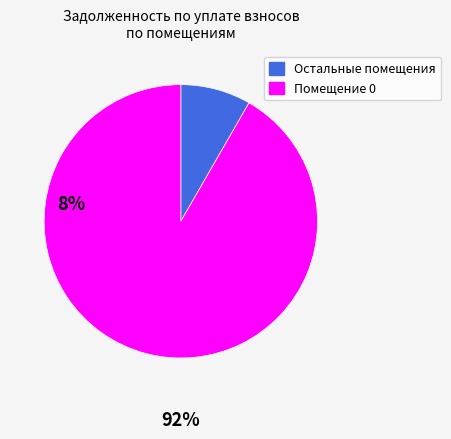

Is there any slice that represents more than half of the pie?

Yes